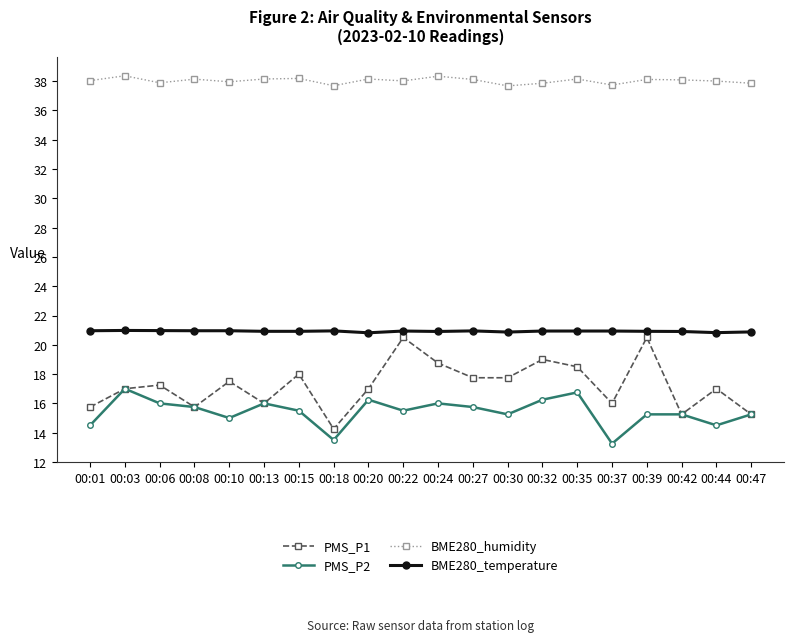

What is the minimum value for BME280_humidity?

37.7